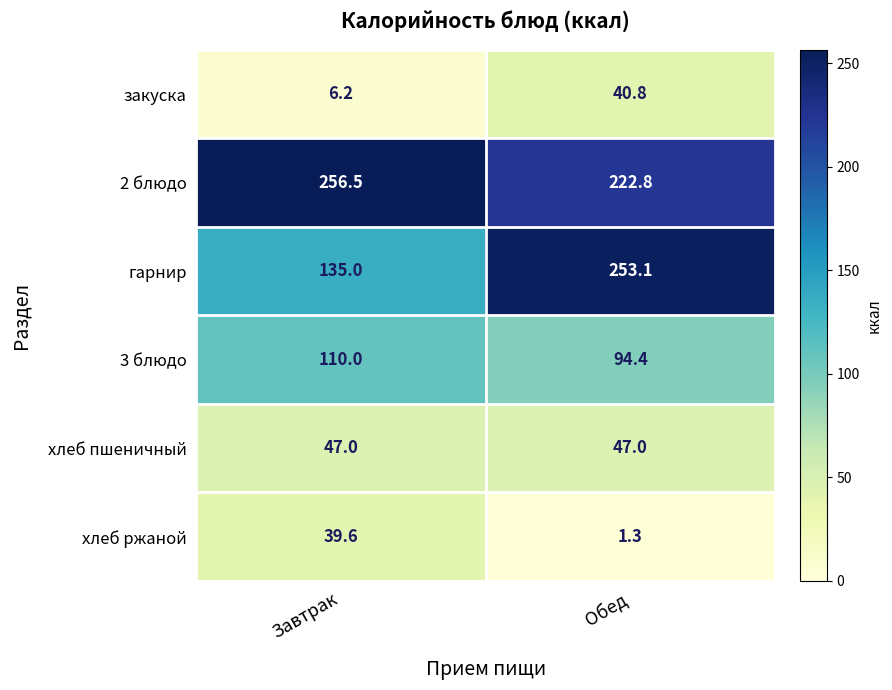

Count the number of categories in the chart.

2